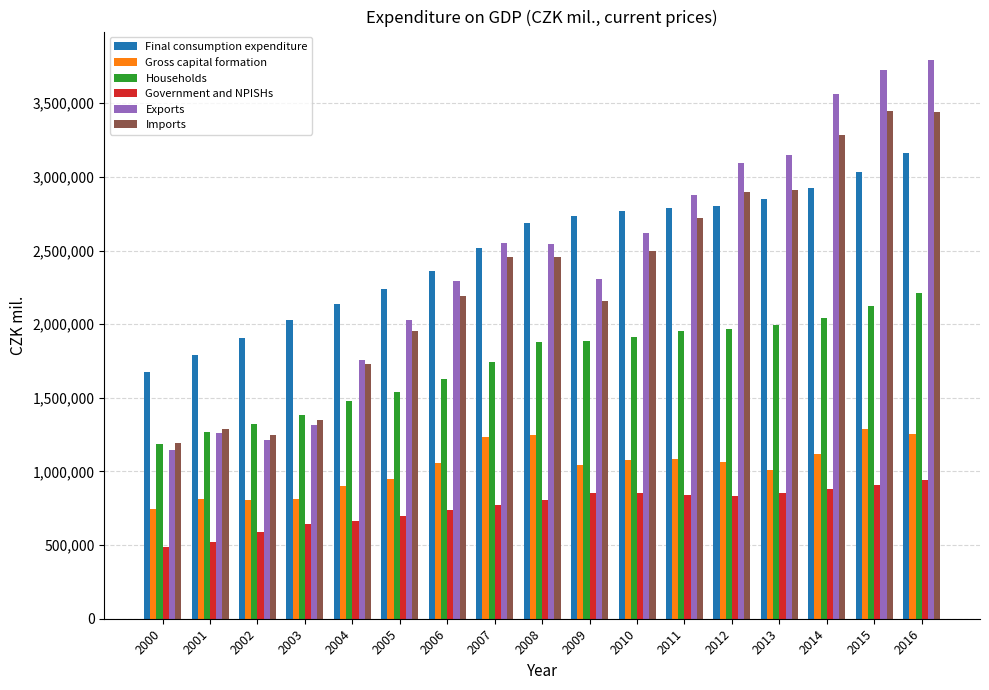

Which label corresponds to the largest value in the chart?

2016